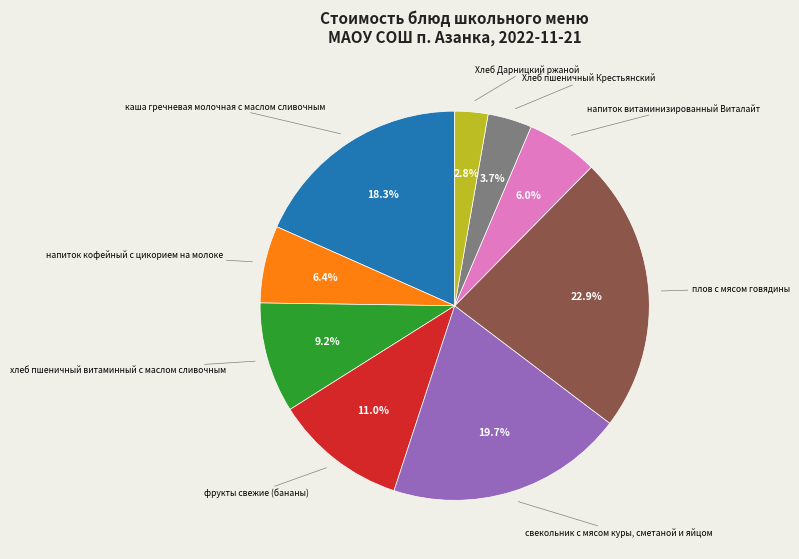

Is there a majority slice in this chart?

No